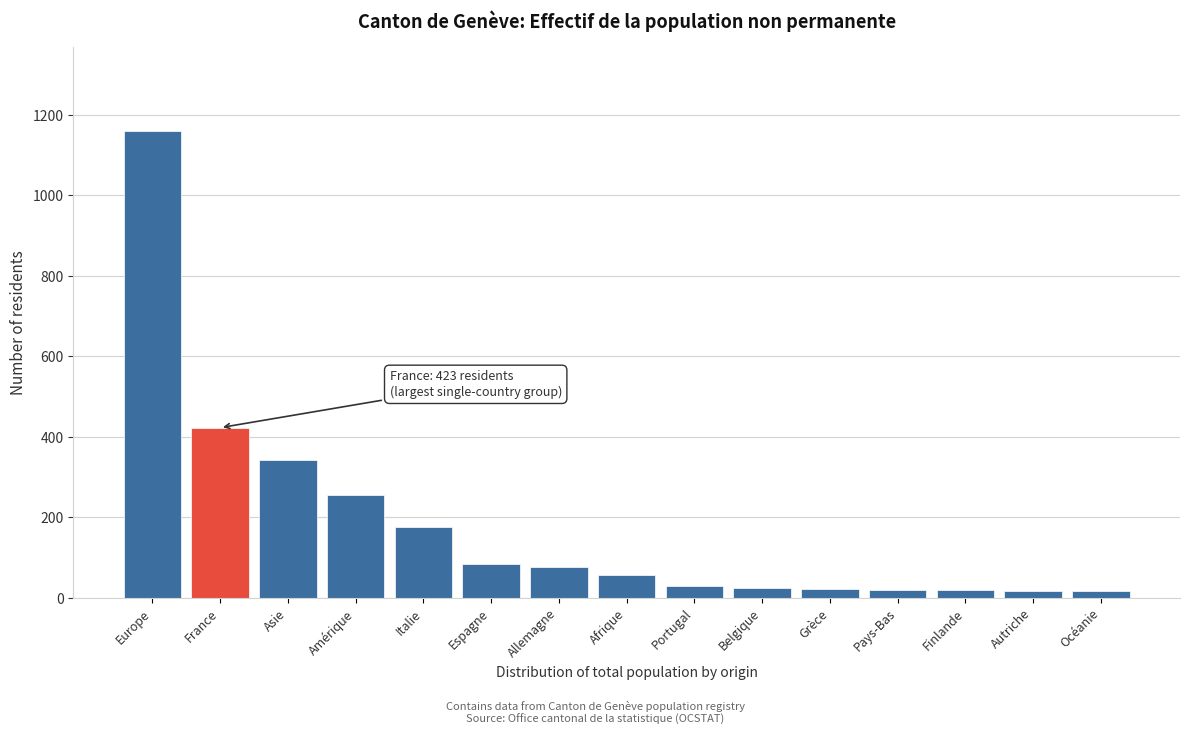

At which label is the value closest to 588?

France